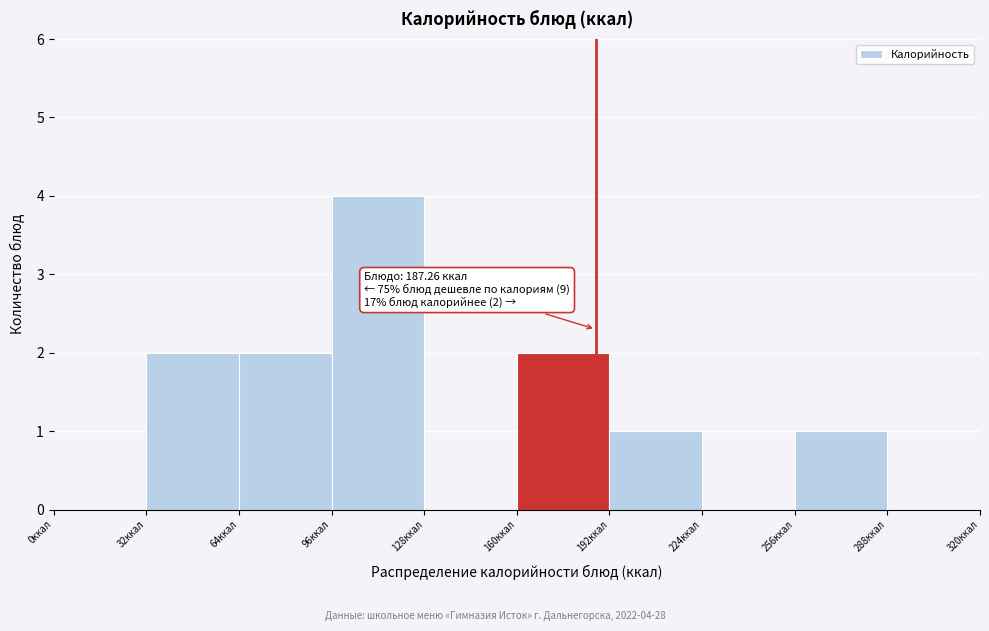

Which range on the x-axis has the tallest bar?

96 to 128